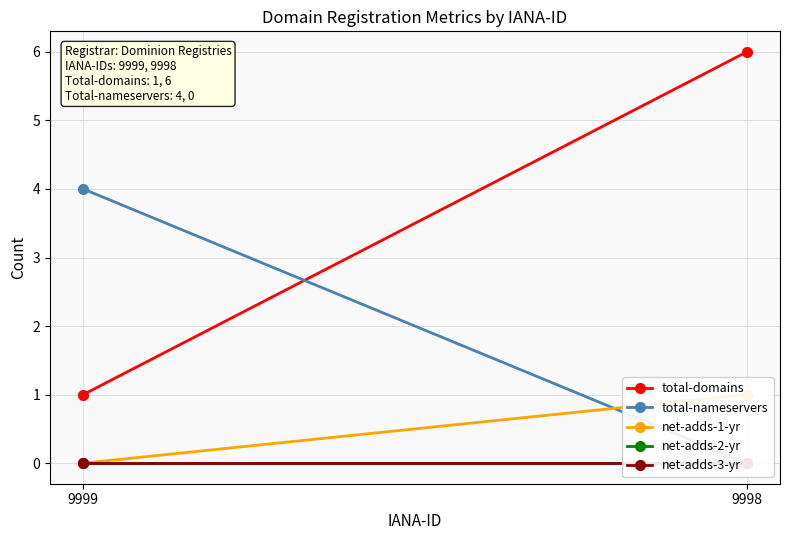

How many data points does each series have?

2